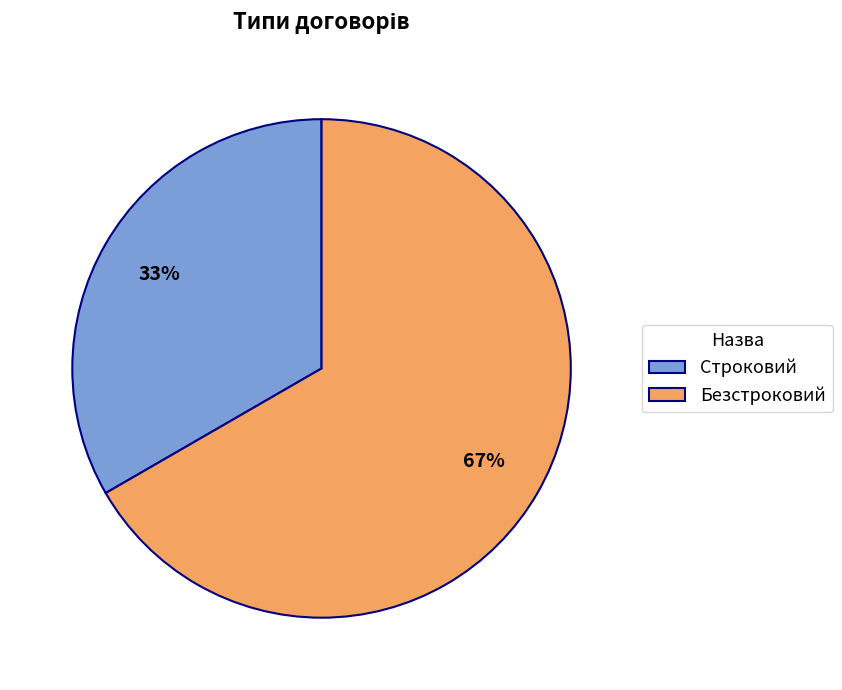

To the nearest percent, what is the combined percentage of Безстроковий and Строковий?

100%